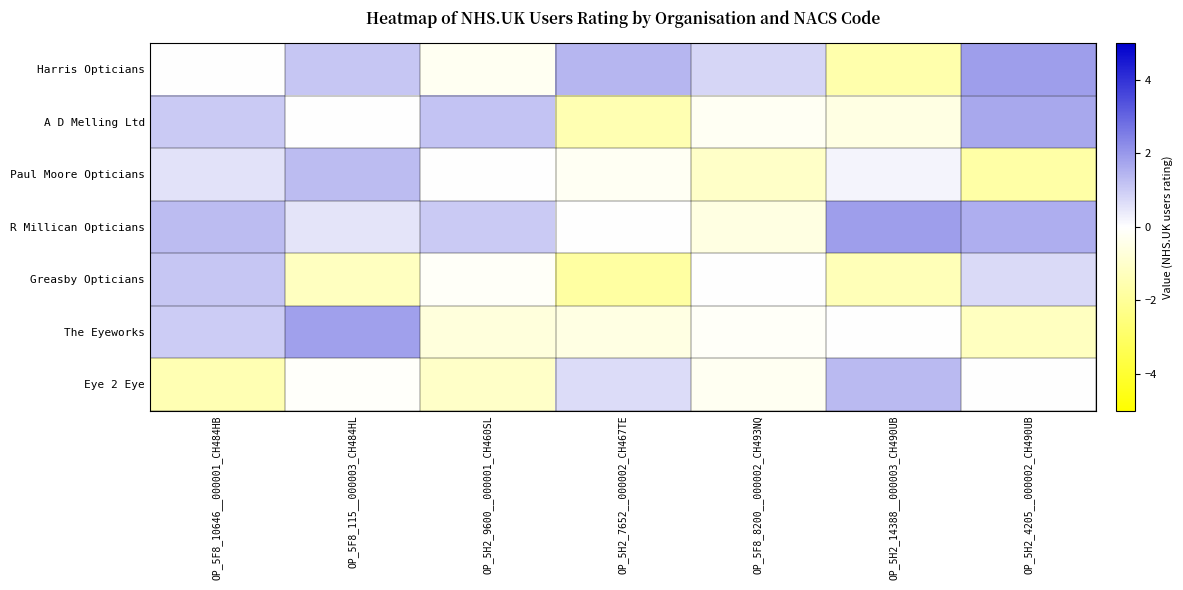

Count the number of data series in this chart.

7